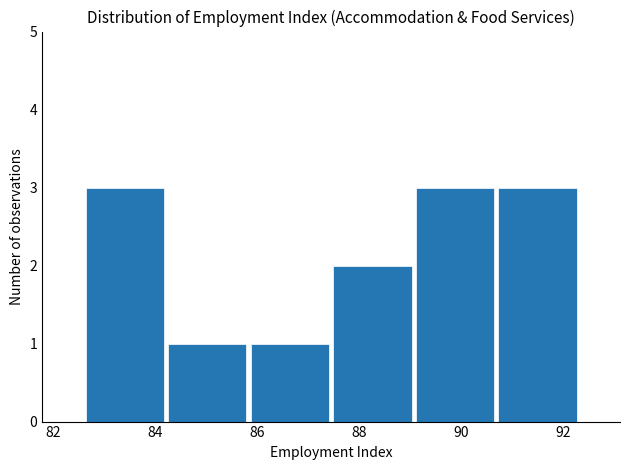

Reading left to right, list every bar in this chart as the range it spans on the x-axis followed by its height. Neither the bar edges nor the heights are printed on the chart, so give them approximately, as read against the axes.

82.6 to 84.2: 3
84.2 to 85.8: 1
85.8 to 87.4: 1
87.4 to 89.0: 2
89.0 to 90.6: 3
90.6 to 92.4: 3